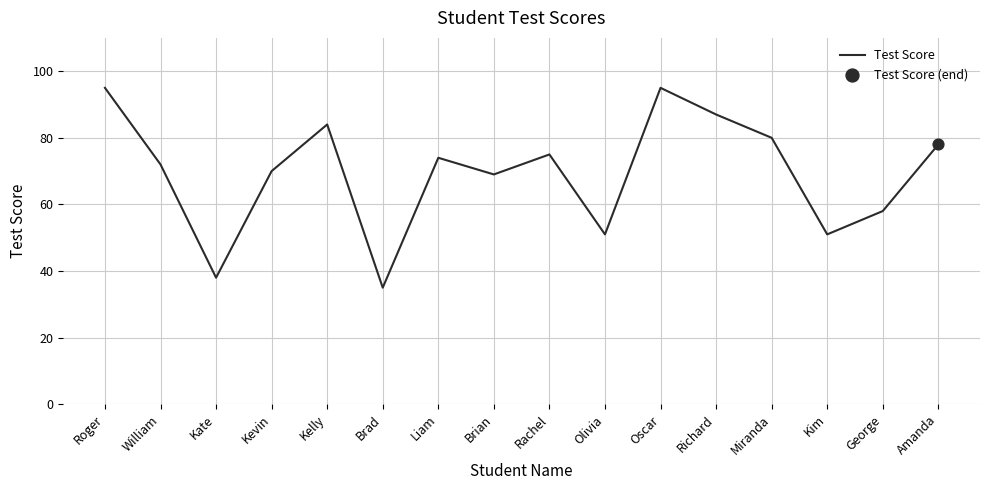

Approximately how many times larger is the value at Kevin compared to Richard?

0.8